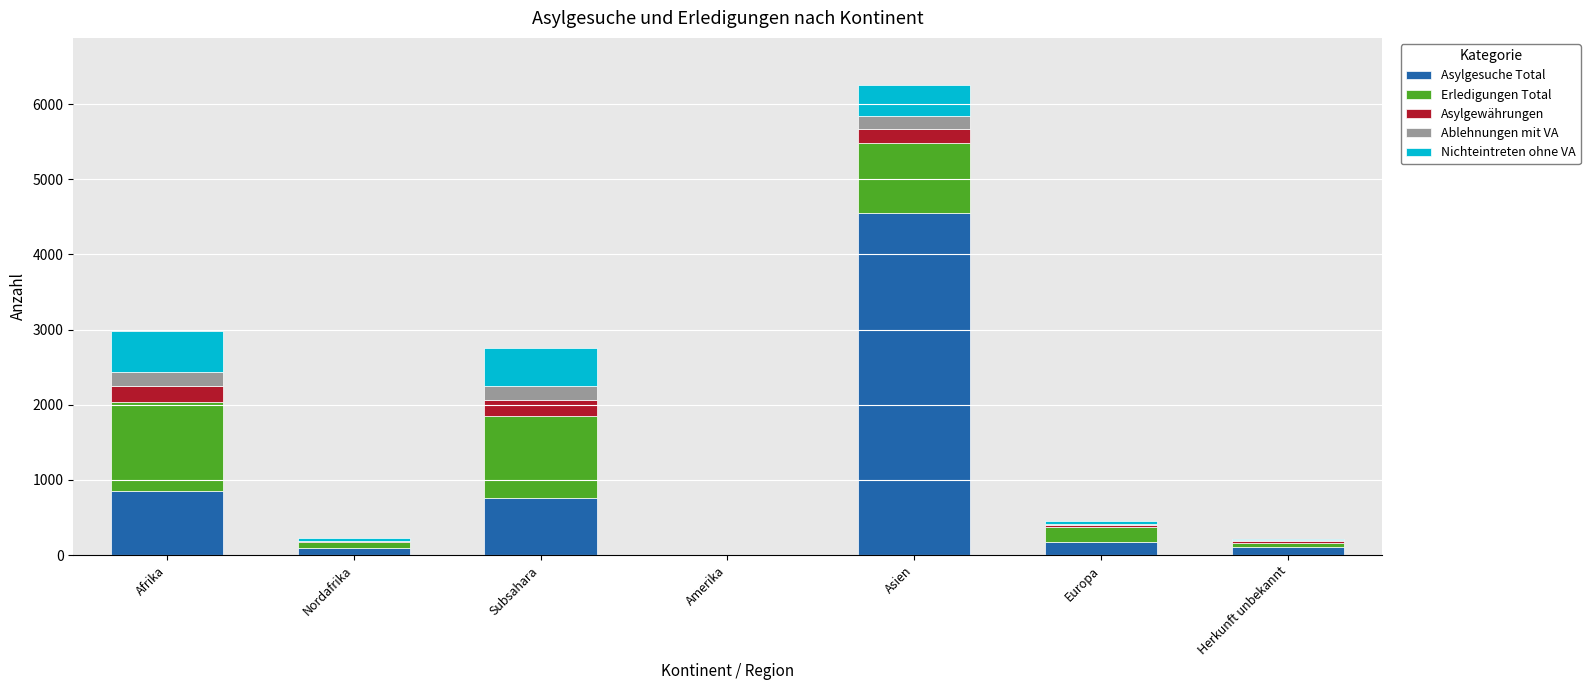

How many series are shown in this chart?

5